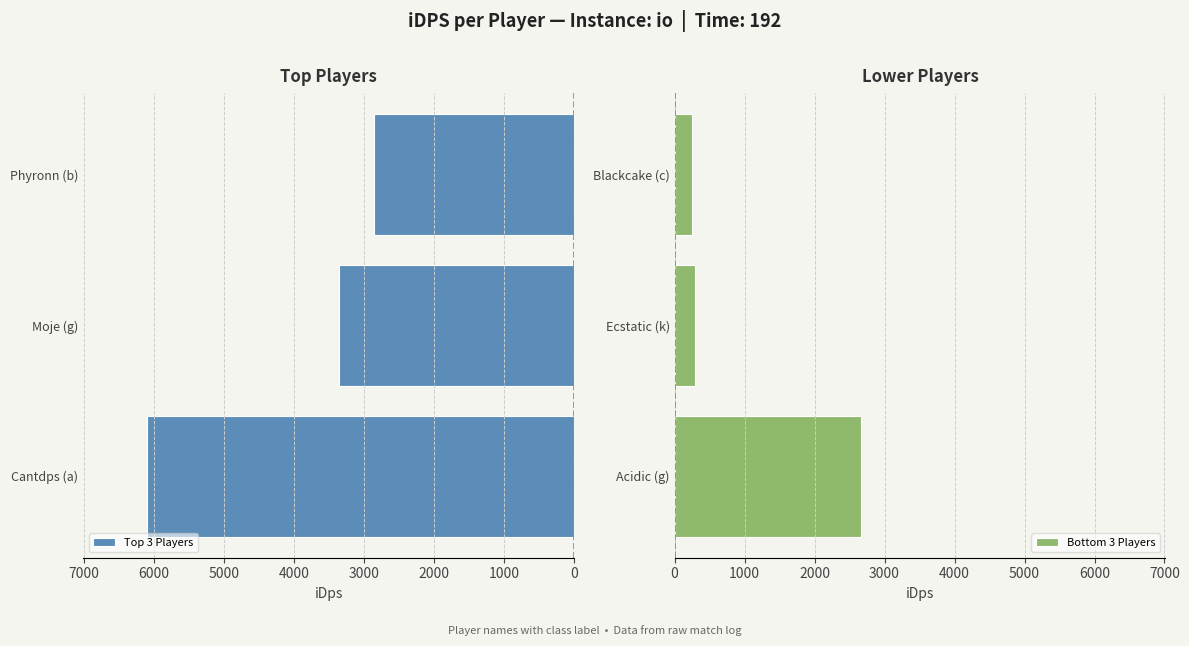

How many data points in Bottom 3 Players are above 292?

2